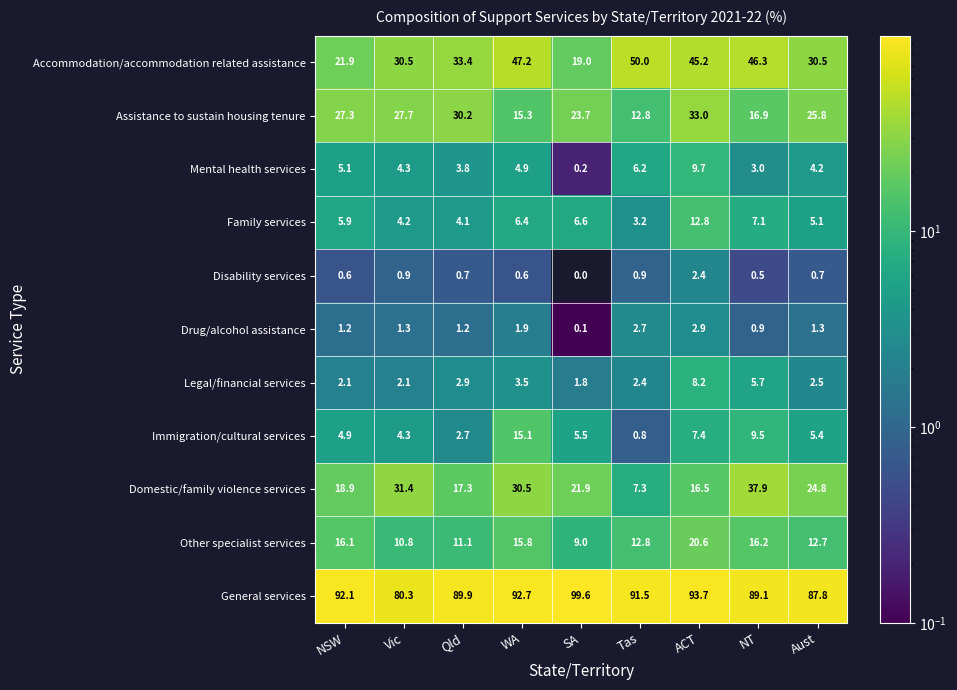

The Family services series shows 8.6 at WA. True or false?

False